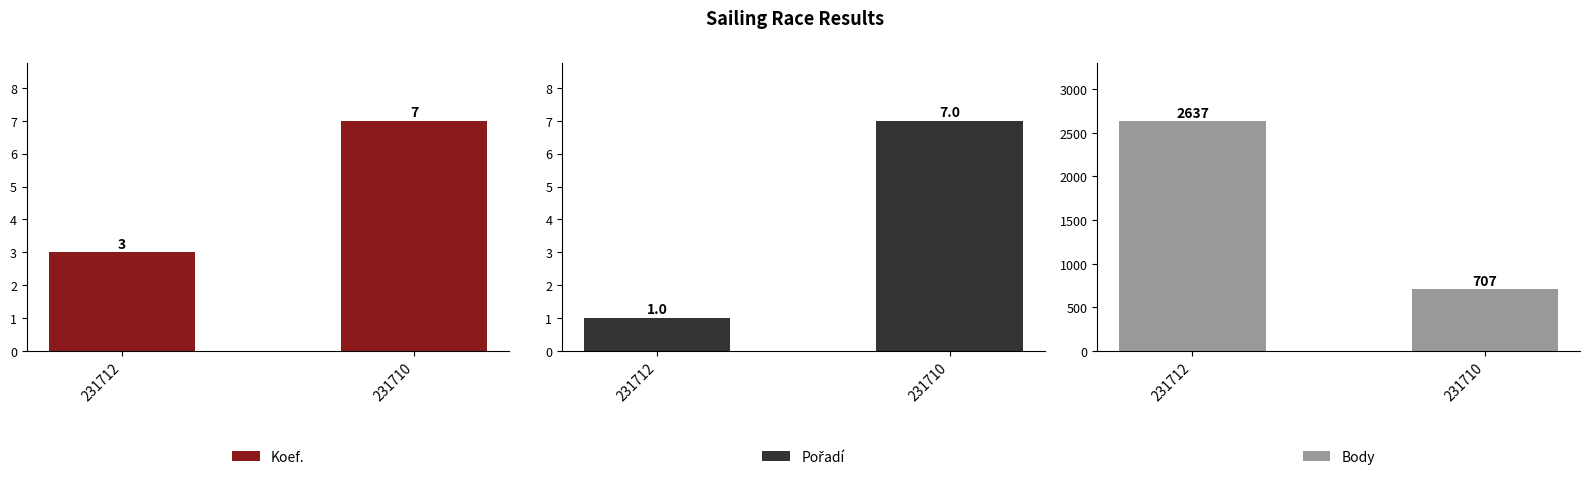

What is the sum of the Body values at 231710 and 231712?

3344